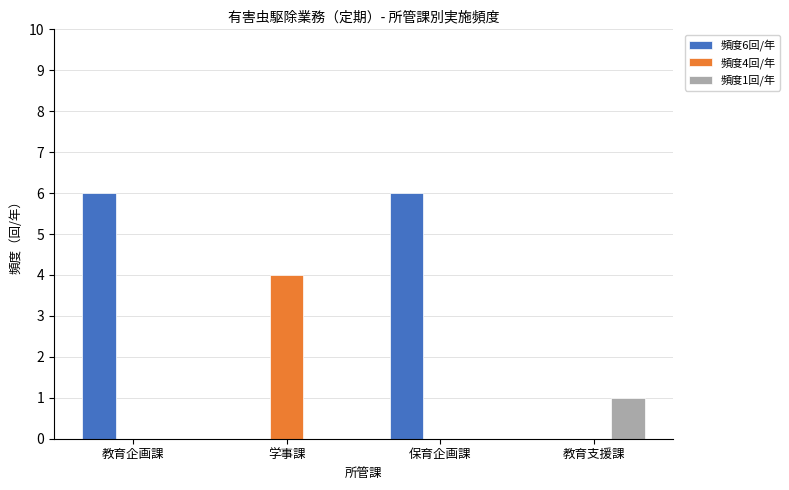

Does the chart contain stacked bars?

No